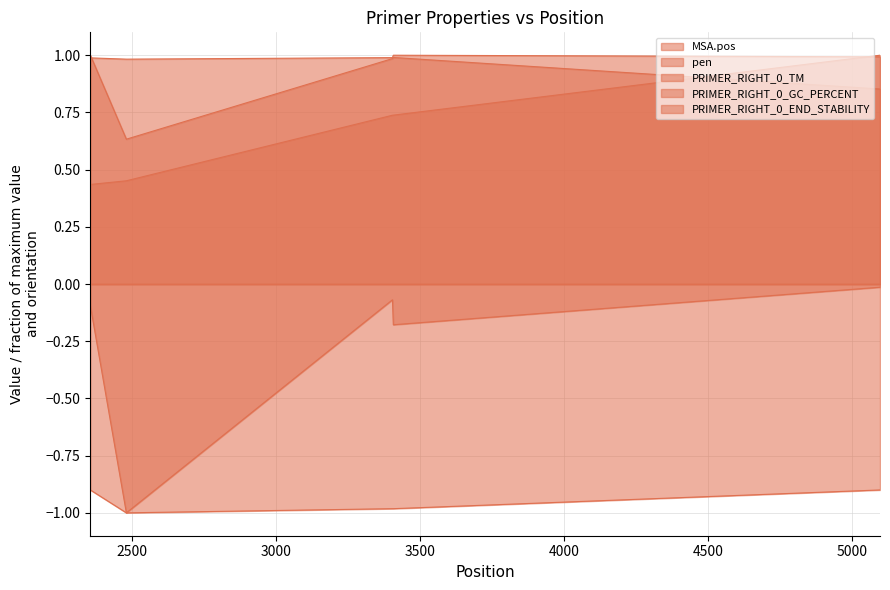

True or false: MSA.pos and pen intersect in this chart.

False